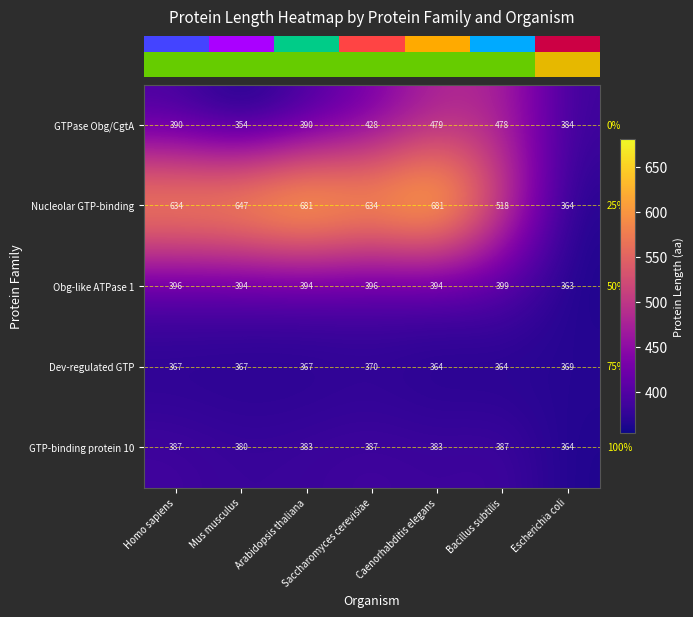

What is the sum of all GTP-binding protein 10 values?

2671